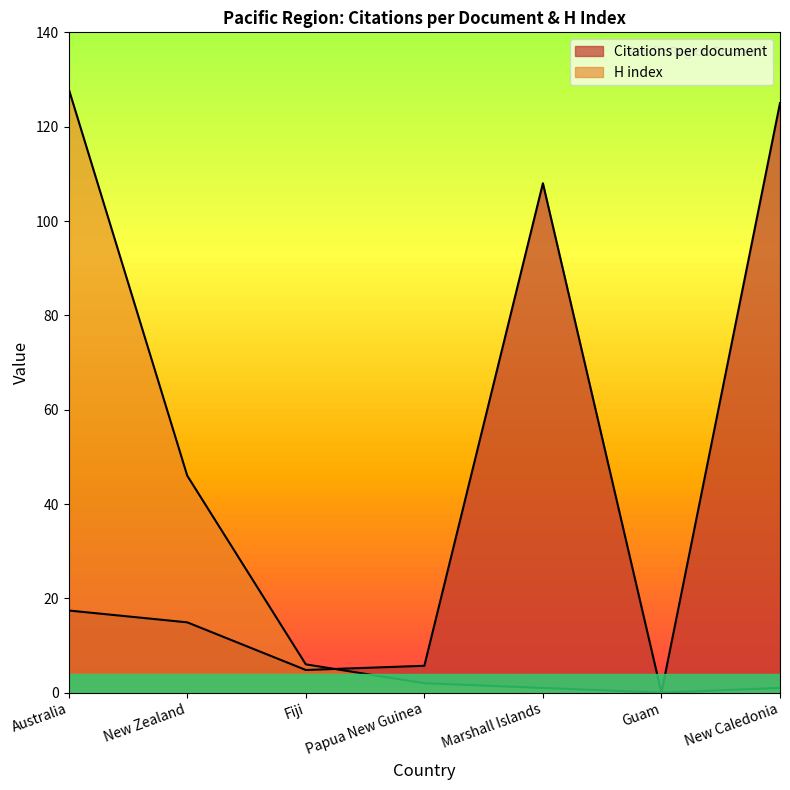

How many data points in H index are above 2?

3